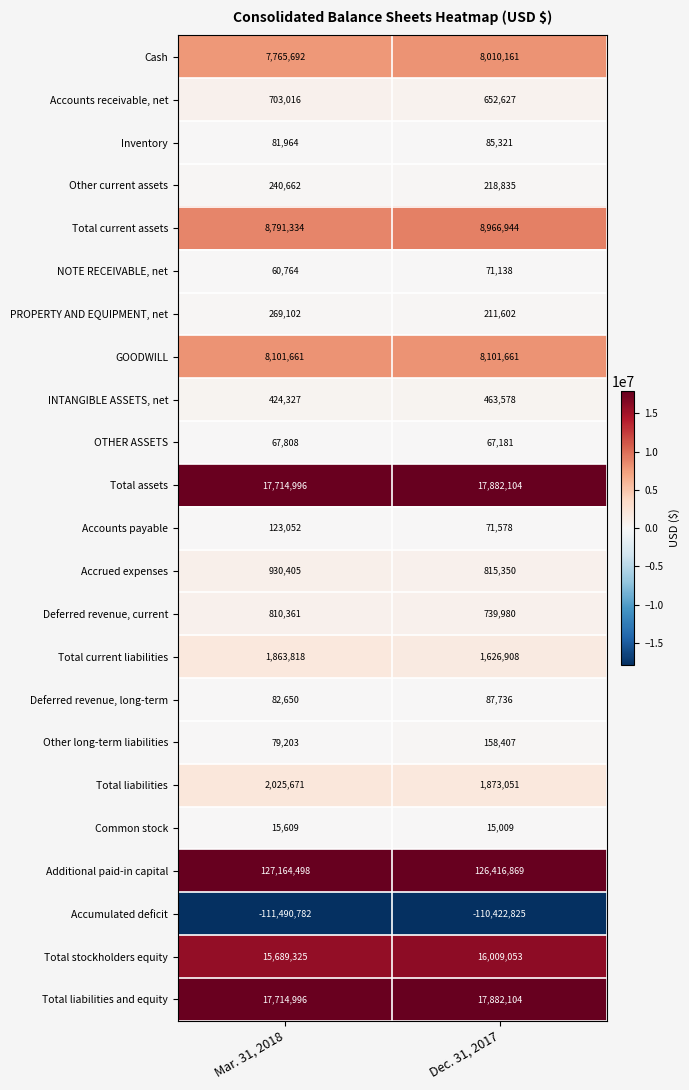

What is the sum of all Total stockholders equity values?

31698378